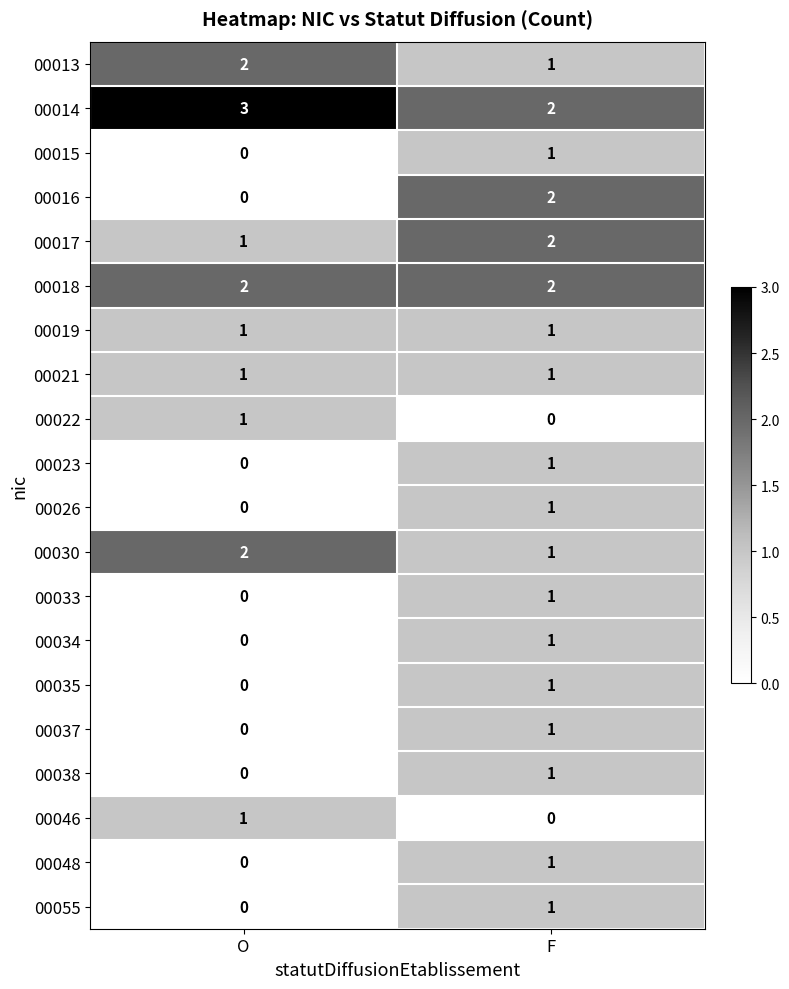

Is it true that 00026 equals 1 at F?

True